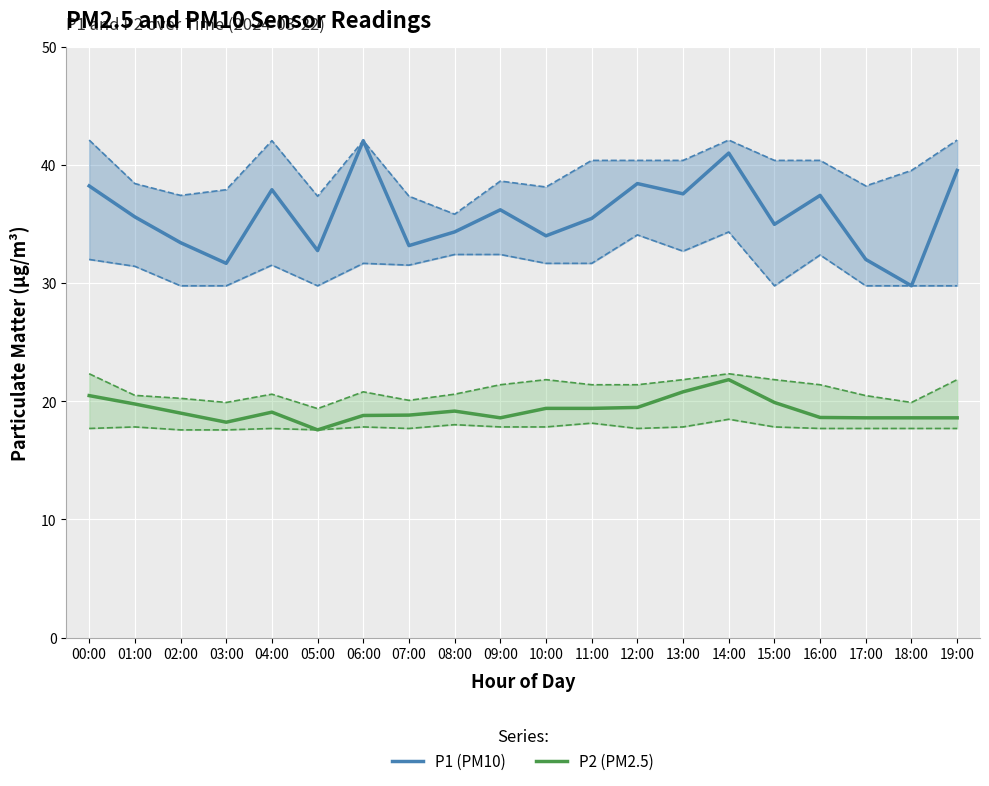

Where is P1 (PM10) nearest to the value 35?

15:00